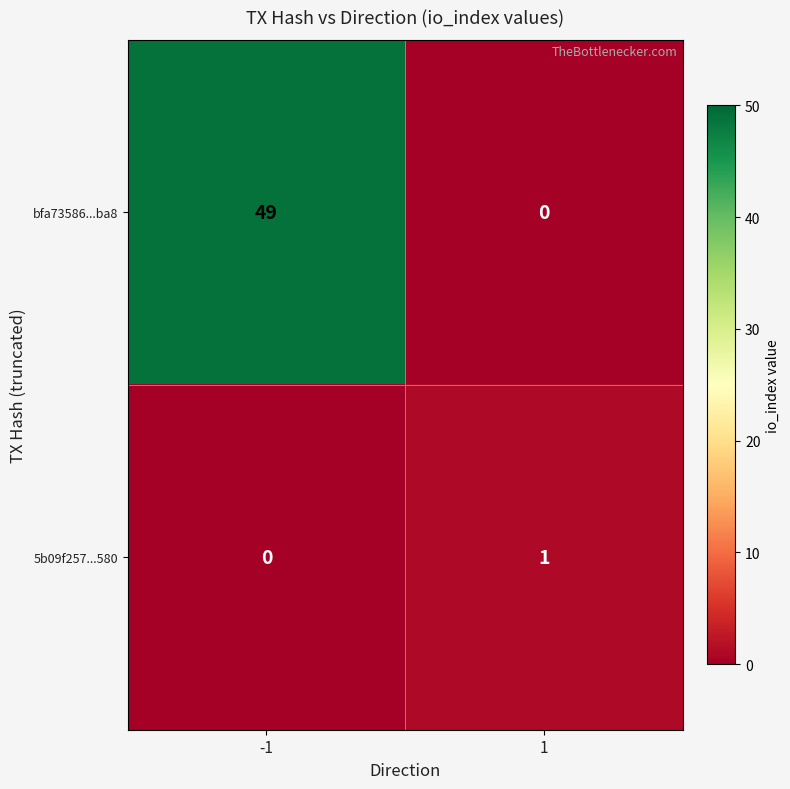

Which series has the largest total across all categories?

bfa73586...ba8